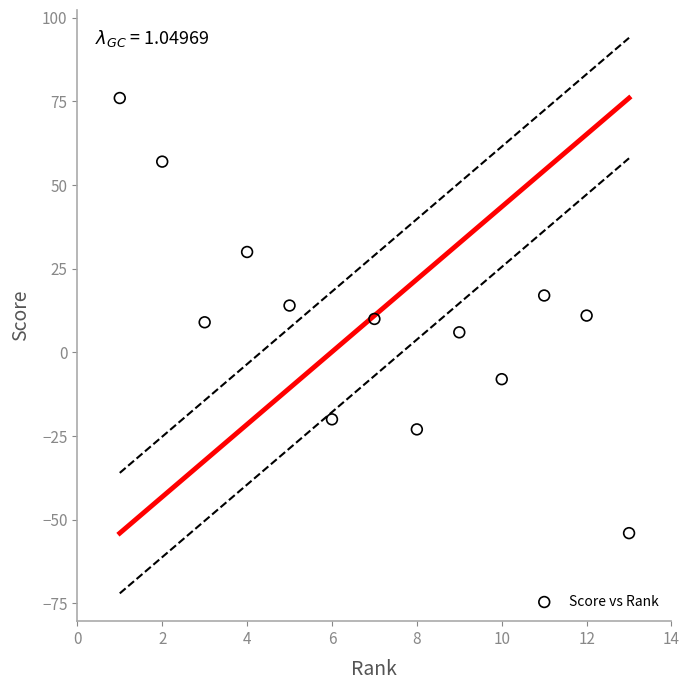

What is the range of Y values (max minus min)?

130